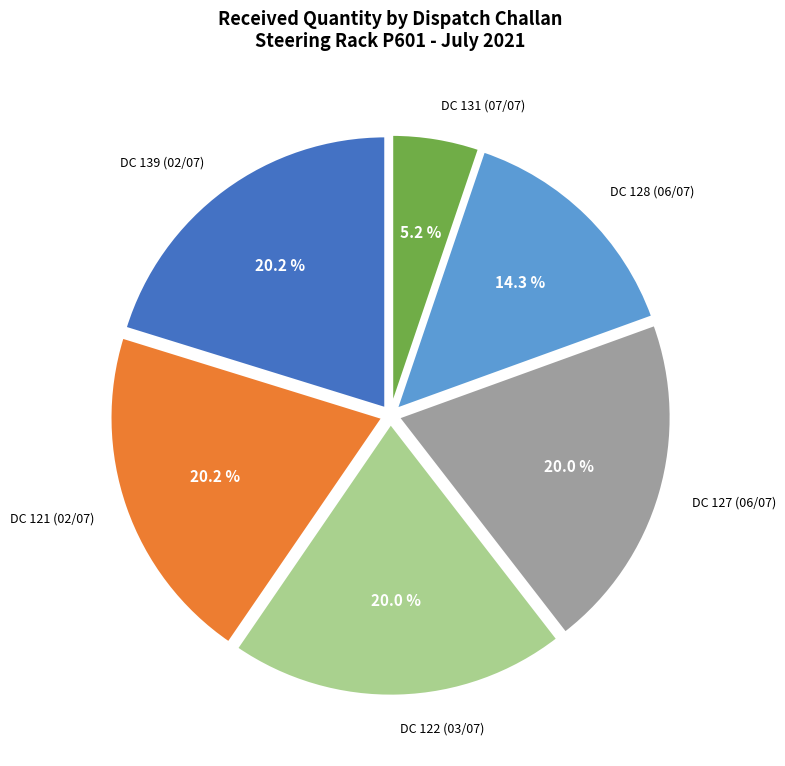

Is there any slice that represents more than half of the pie?

No